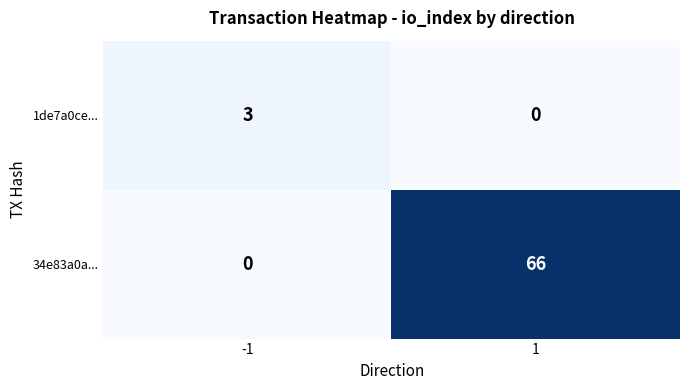

The 1de7a0ce... series shows 2 at -1. True or false?

False